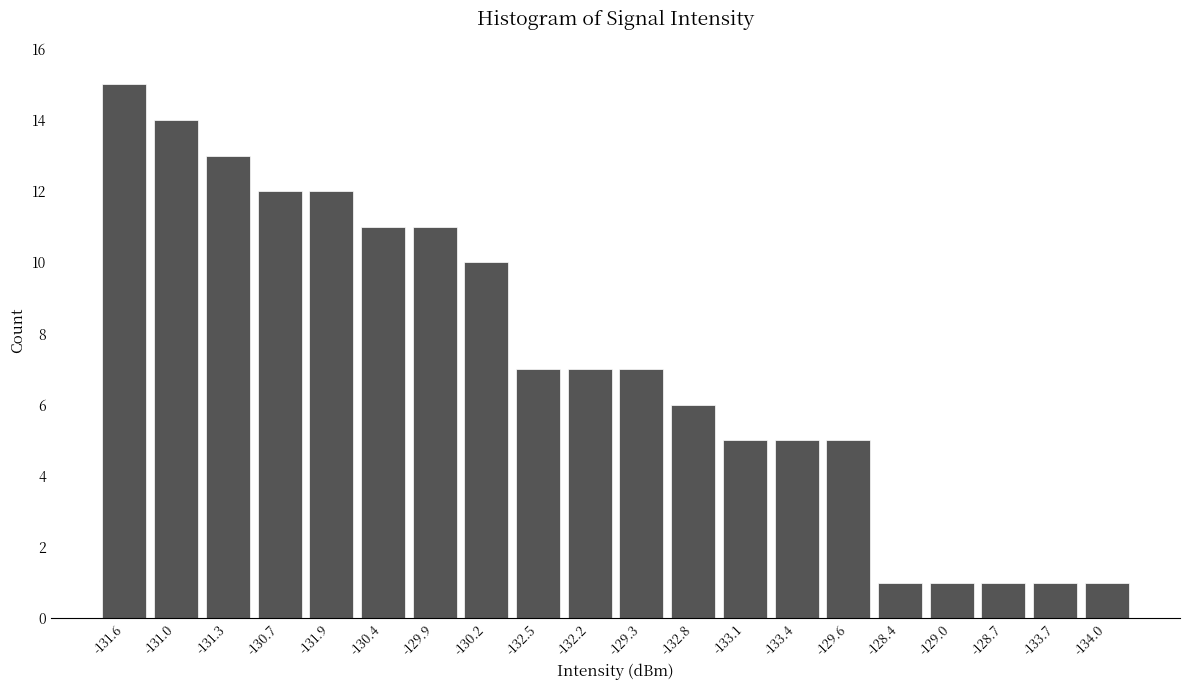

Reading left to right, list all the values displayed in this chart.

-131.6=15	-131.0=14	-131.3=13	-130.7=12	-131.9=12	-130.4=11	-129.9=11	-130.2=10	-132.5=7	-132.2=7	-129.3=7	-132.8=6	-133.1=5	-133.4=5	-129.6=5	-128.4=1	-129.0=1	-128.7=1	-133.7=1	-134.0=1